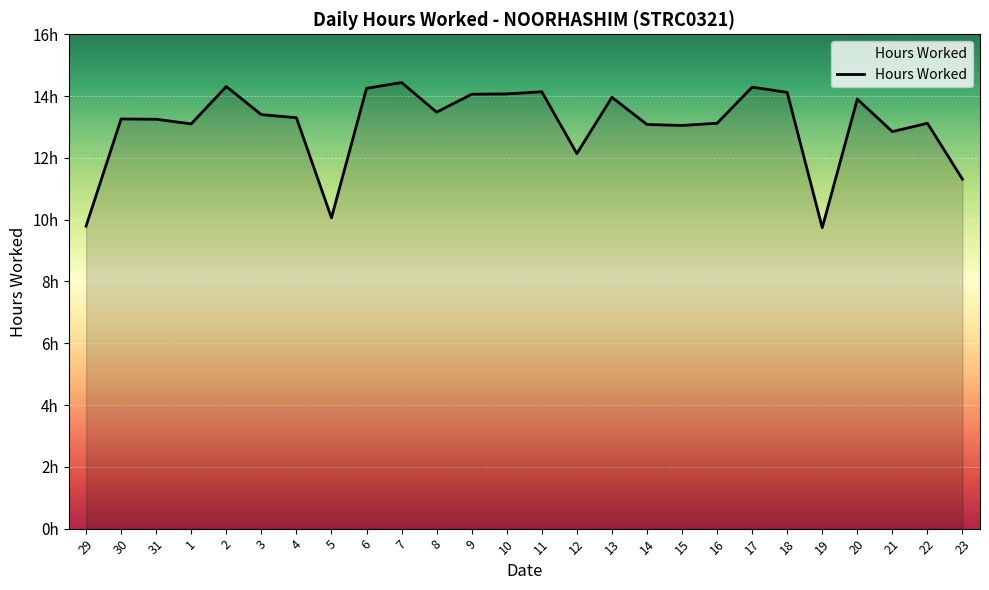

At which label is the value closest to 12?

12